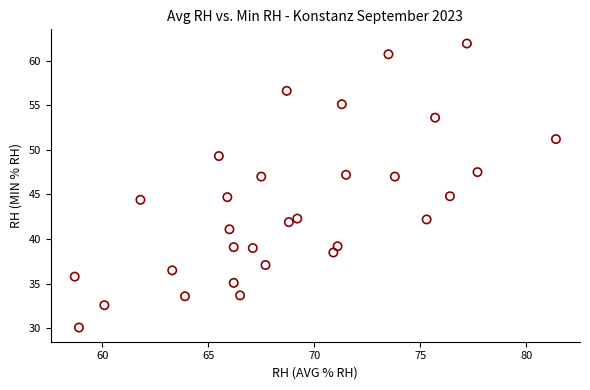

What is the range of X values (max minus min)?

22.7